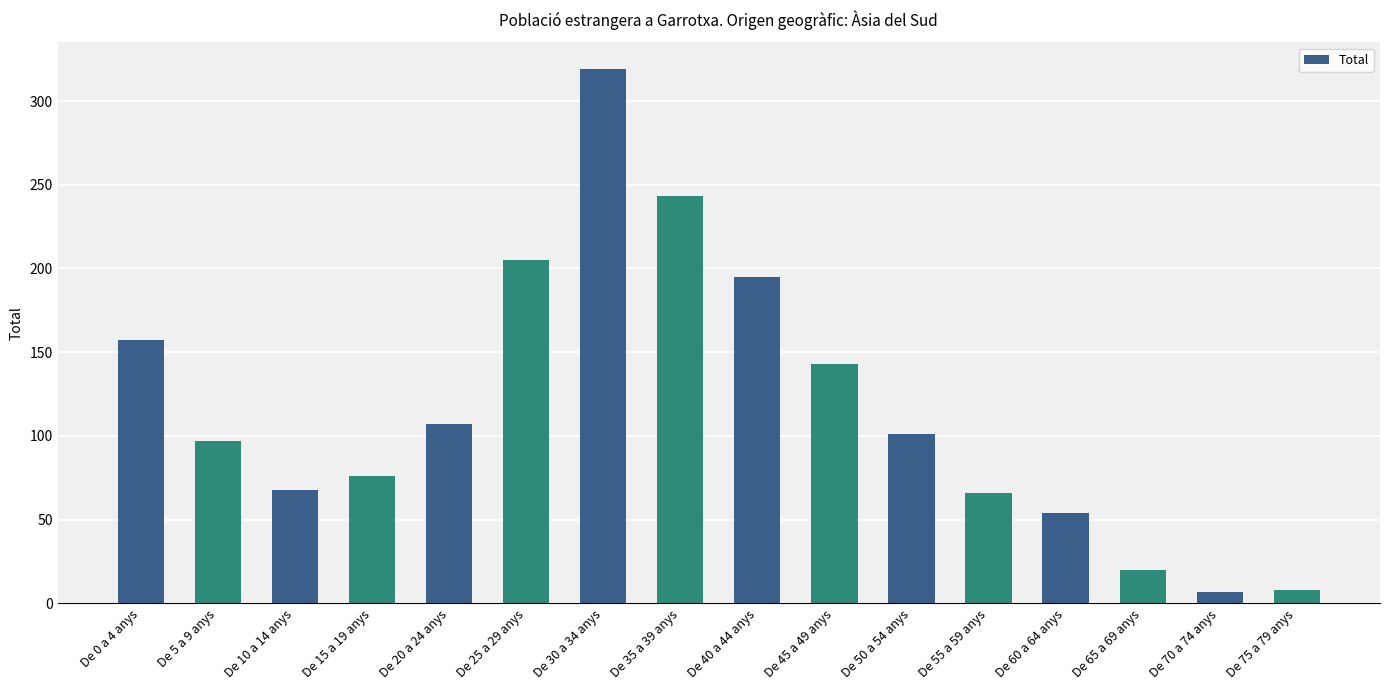

The value at De 50 a 54 anys is 168. True or false?

False